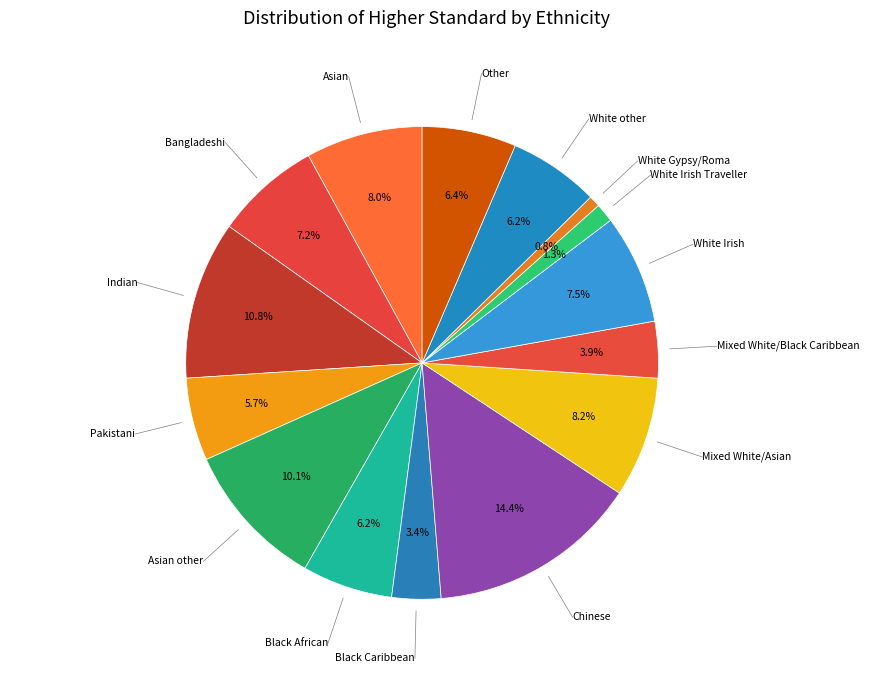

Between Mixed White/Asian and White Irish Traveller, which is larger?

Mixed White/Asian